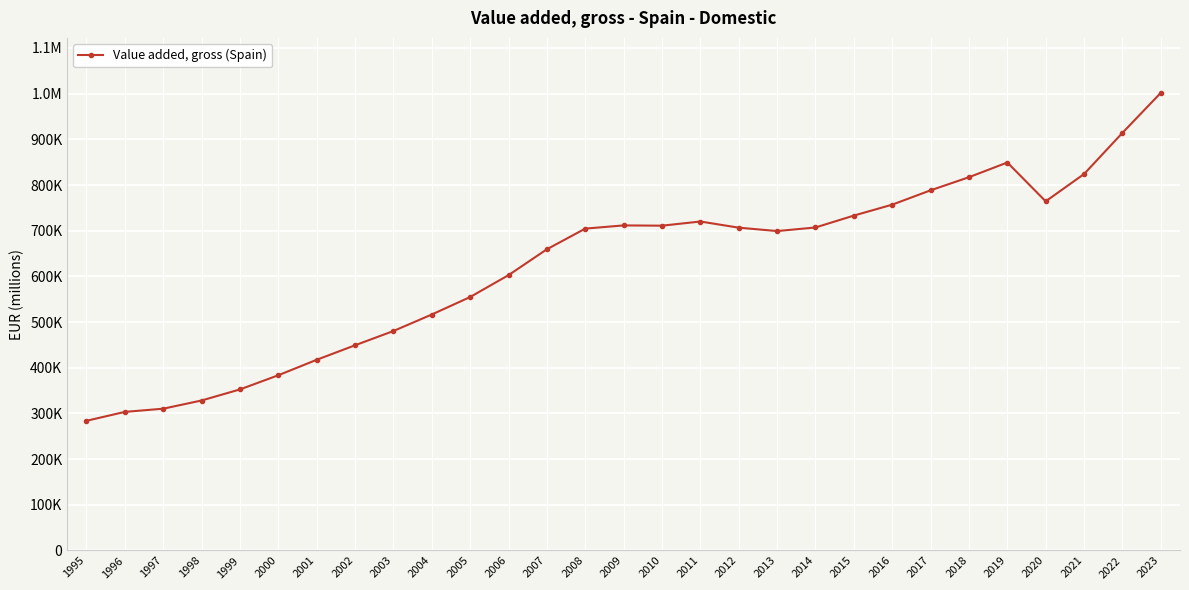

Is this an area chart (filled region under the line)?

No